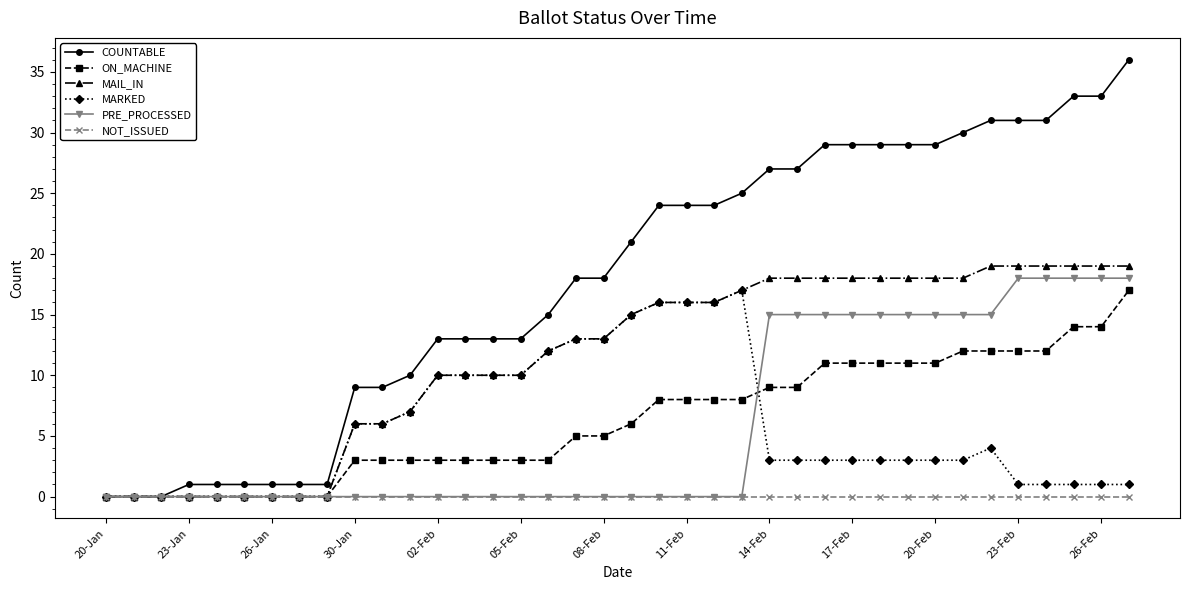

Does the chart display data point markers on the line(s)?

Yes